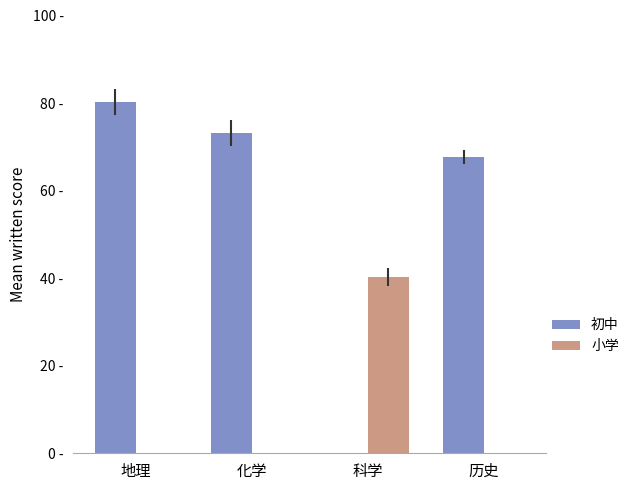

Are the bars horizontal?

No